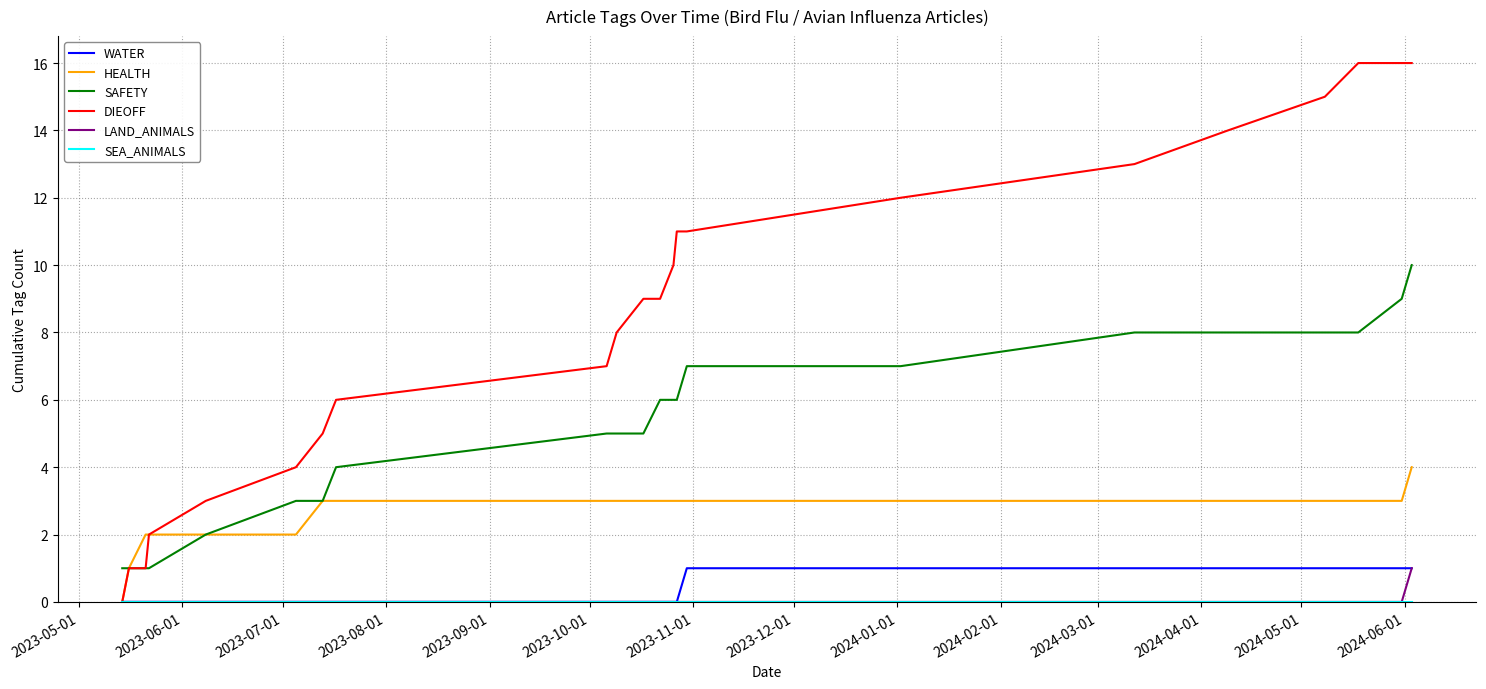

What is the highest value of the WATER series?

1